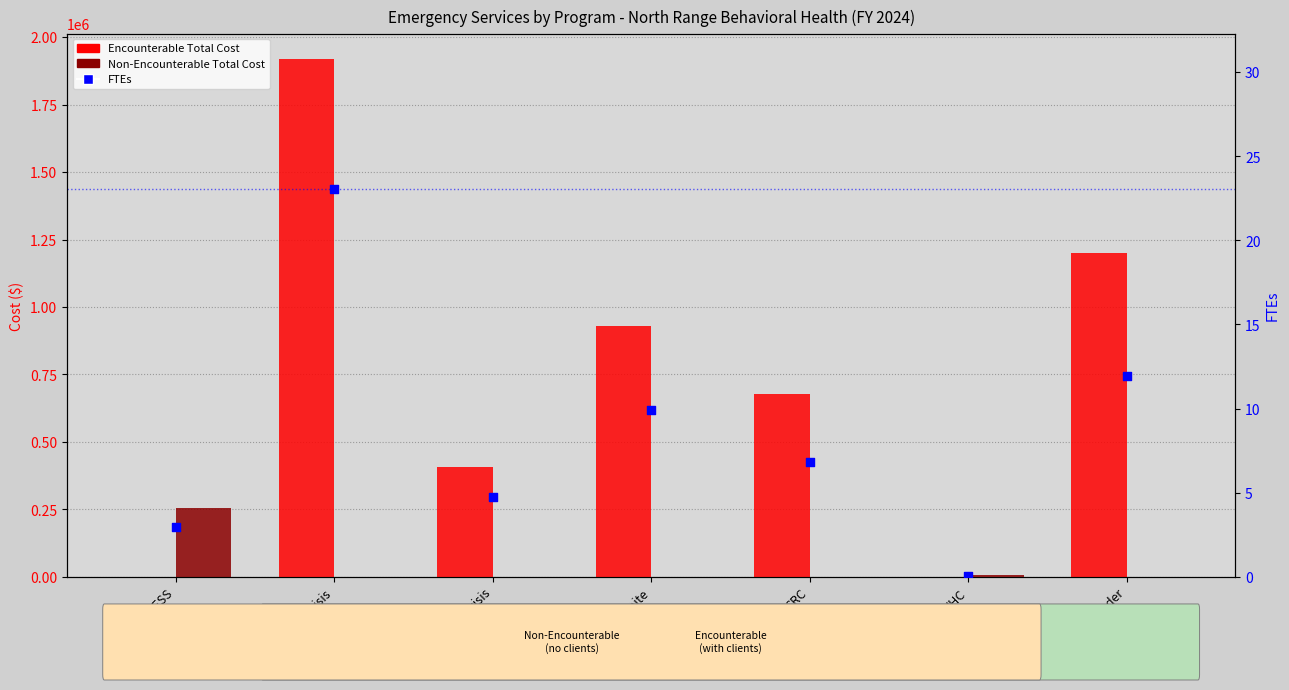

At which category is the sum across all series the highest?

Crisis